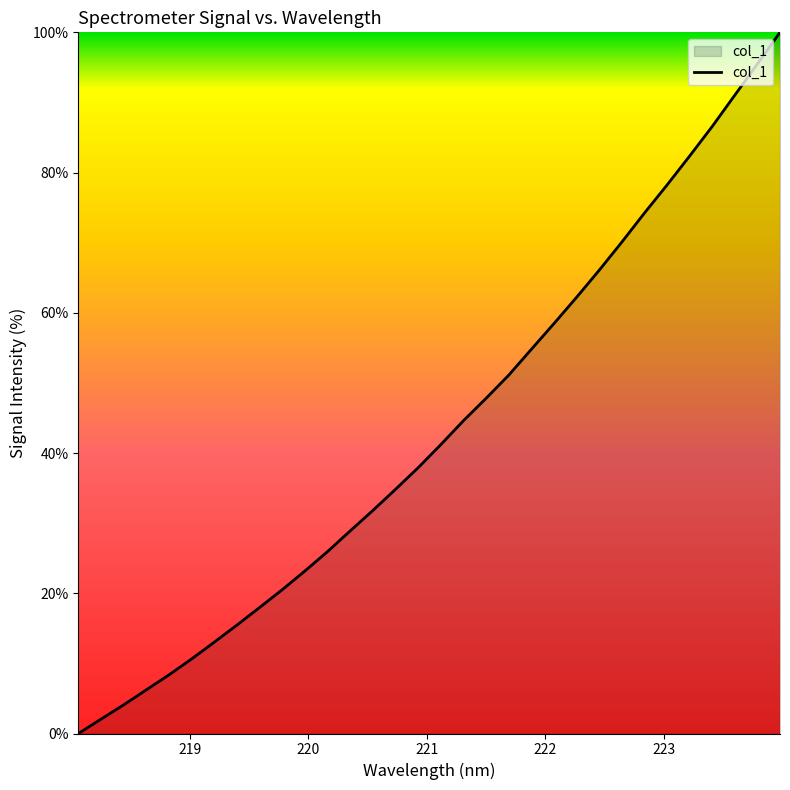

How many lines are shown in the chart?

1